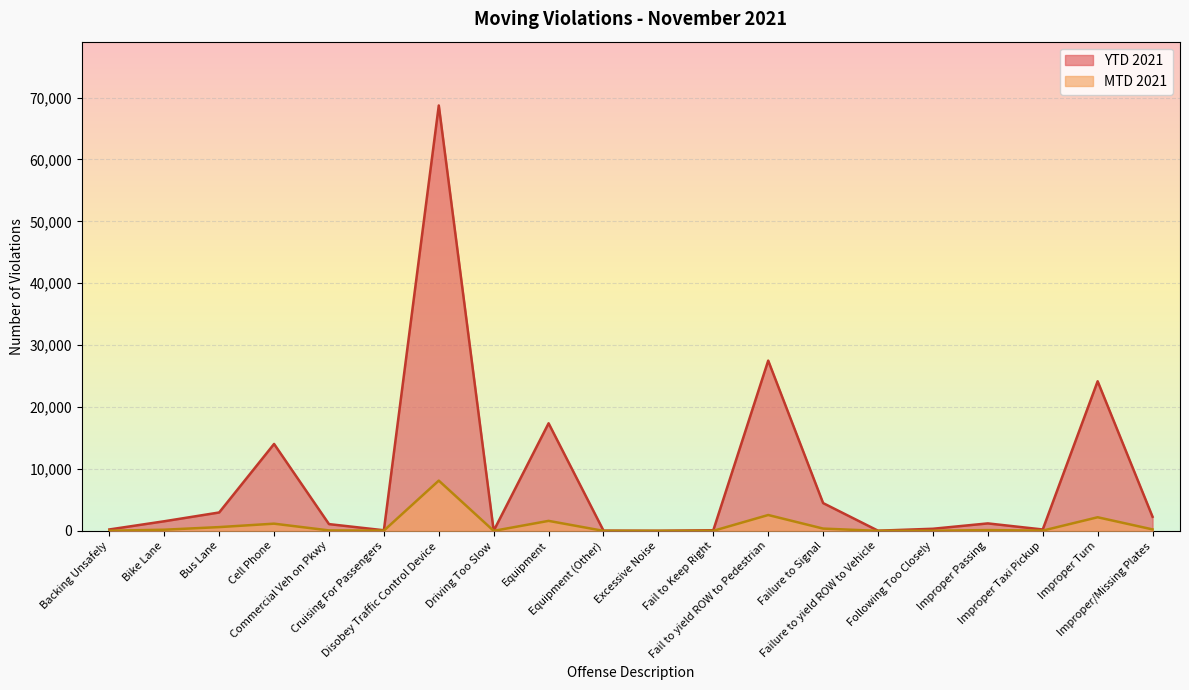

Count the number of data series in this chart.

2